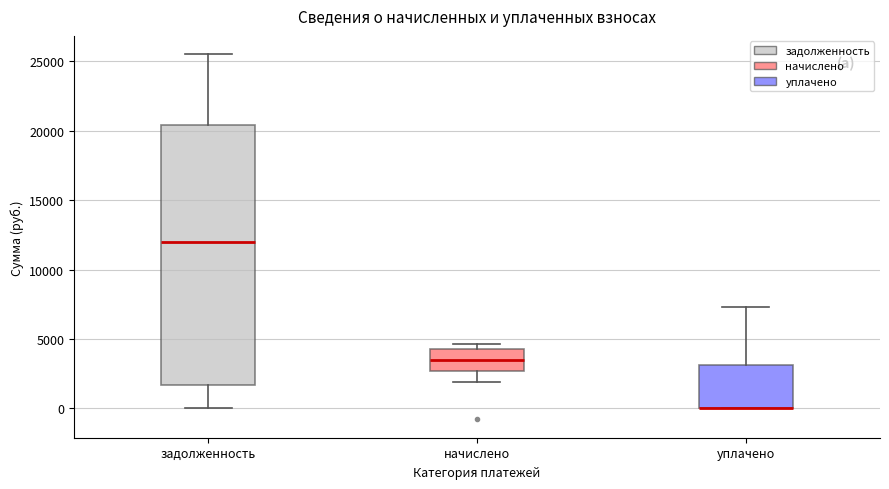

Reading left to right, read every box against the y-axis: the position of its median line, the range the box covers, and the ends of its whiskers. The values are not printed on the chart, so give them approximately, as read against the axis.

задолженность: median 12000, box 1500 to 20500, whiskers 0 to 25500
начислено: median 3500, box 2500 to 4500, whiskers 2000 to 4500 (just above the box's upper edge)
уплачено: median 0 (drawn on the box's lower edge), box 0 to 3000, whiskers 0 to 7500